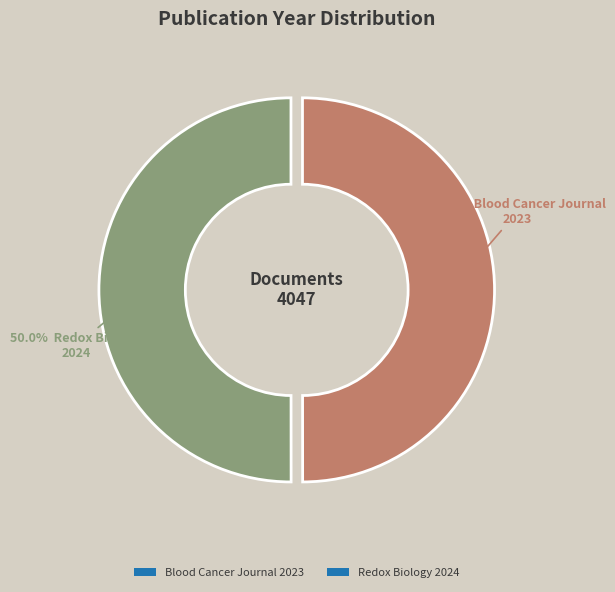

Do Redox Biology 2024 and Blood Cancer Journal 2023 together represent more than half of the pie?

Yes